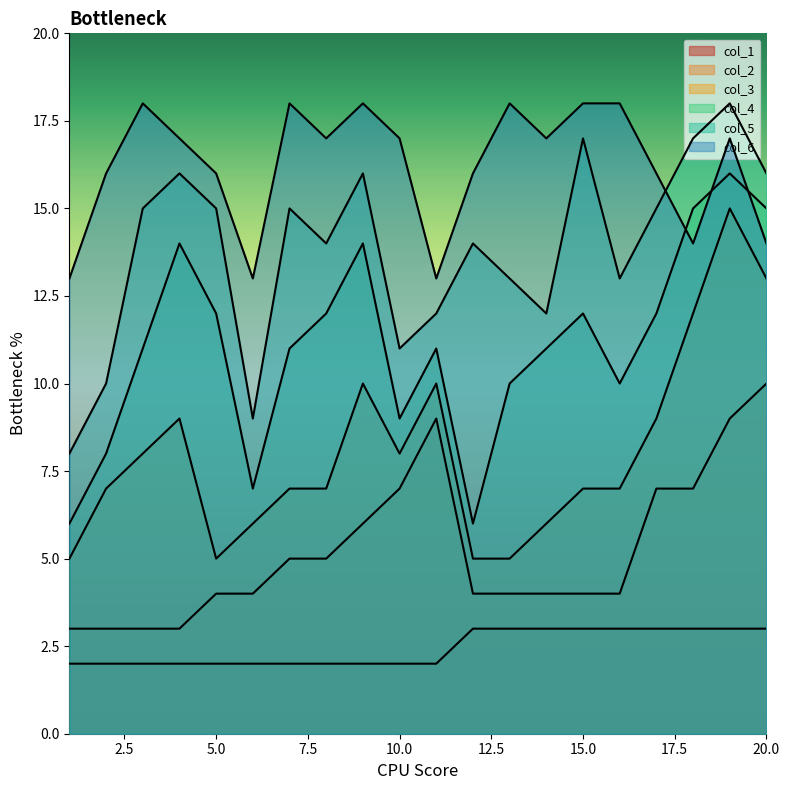

At which category does col_5 reach its first local valley?

6